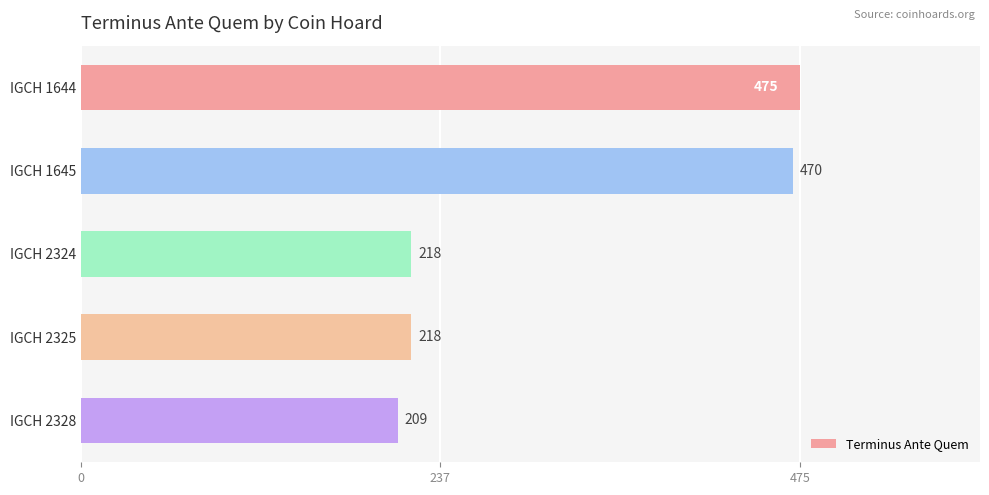

How many bars are there in total?

5